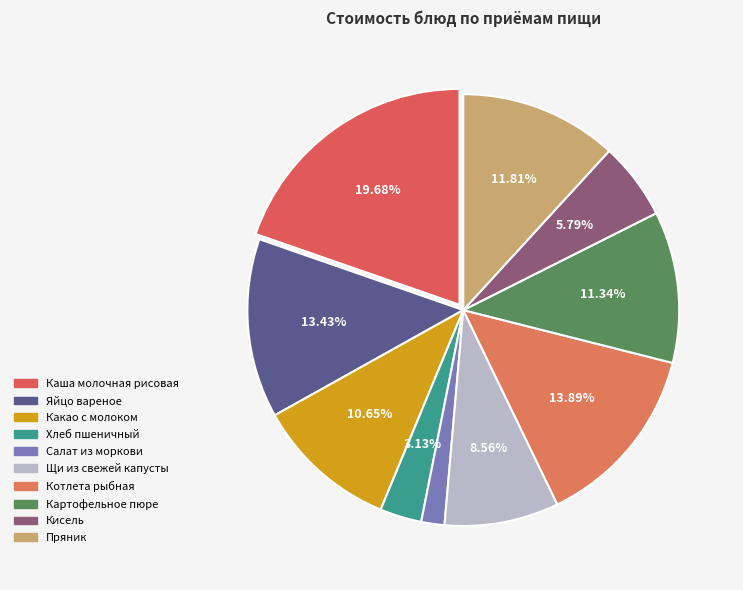

Approximately how many times larger is the value at Котлета рыбная compared to Хлеб пшеничный?

4.4